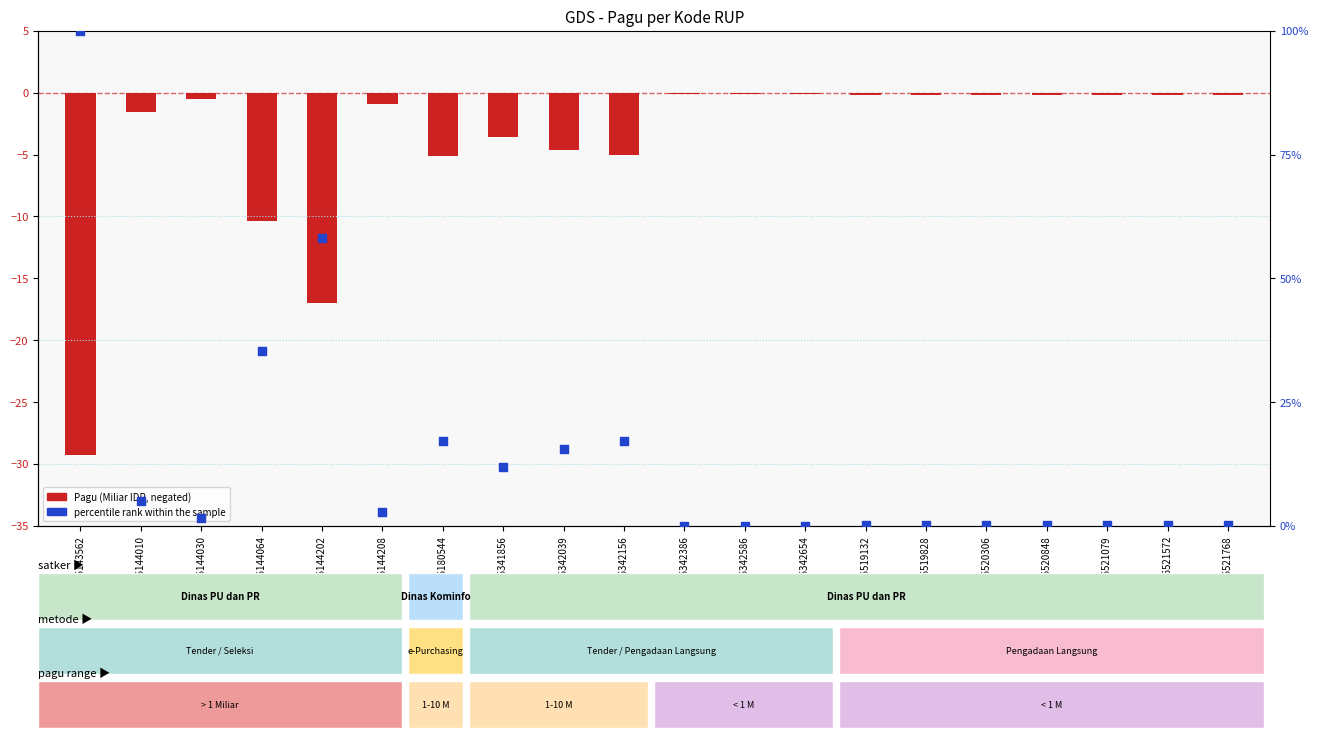

At how many categories does at least one series exceed 55?

2